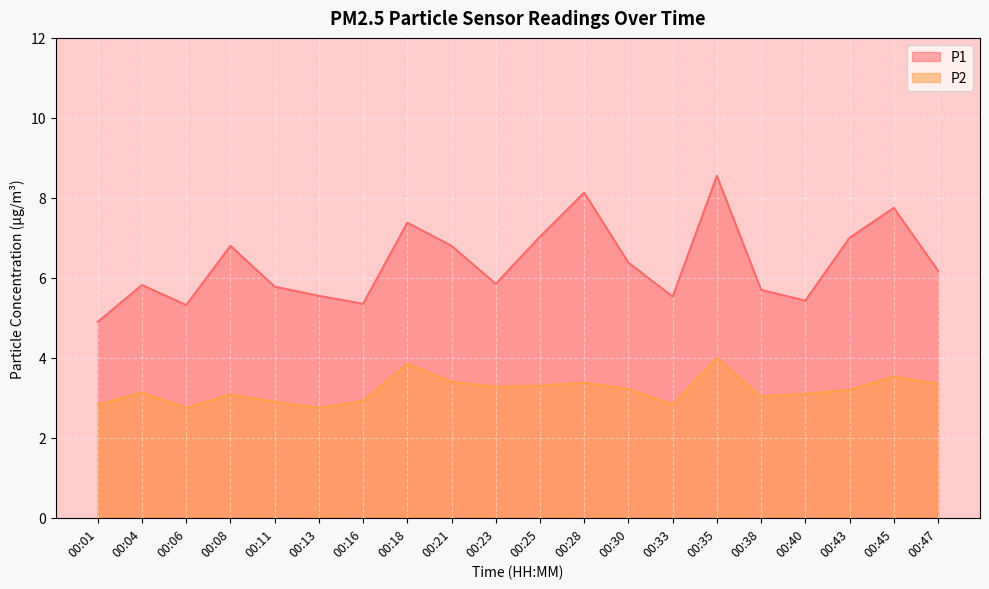

Where does the P2 series first go above 3?

00:04